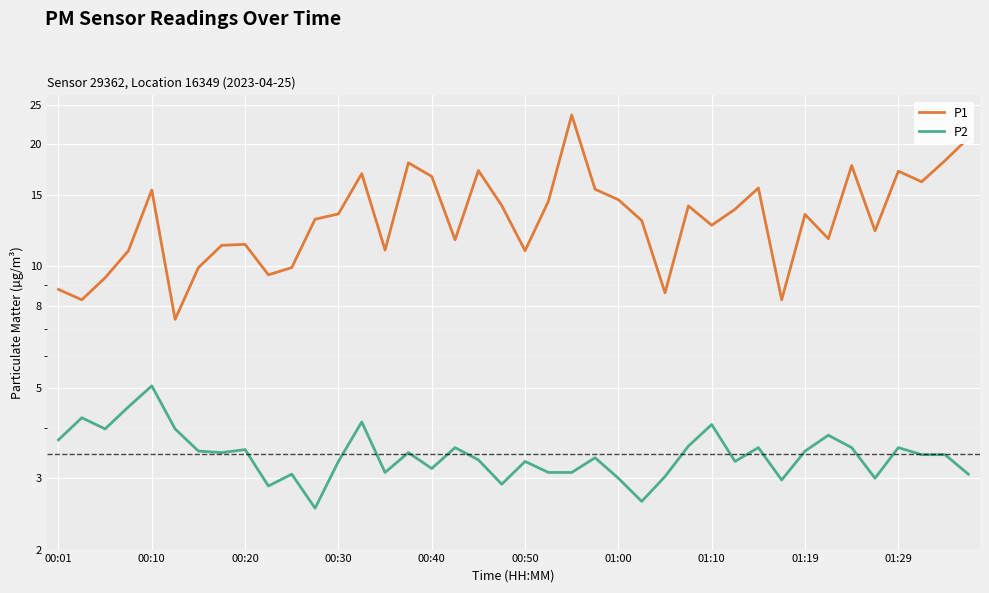

Reading right to left, extract all data points from this chart.

P1: 20.7	18.2	16.2	17.2	12.2	17.7	11.7	13.4	8.3	15.6	13.8	12.6	14.1	8.6	13.0	14.6	15.5	23.6	14.5	10.9	14.1	17.2	11.6	16.7	18.0	11.0	16.9	13.5	13.1	9.9	9.5	11.3	11.3	9.9	7.4	15.4	10.9	9.4	8.3	8.8
P2: 3.1	3.4	3.4	3.6	3.0	3.6	3.8	3.5	3.0	3.6	3.3	4.1	3.6	3.0	2.6	3.0	3.4	3.1	3.1	3.3	2.9	3.3	3.6	3.2	3.5	3.1	4.1	3.3	2.5	3.1	2.9	3.5	3.5	3.5	4.0	5.1	4.5	4.0	4.2	3.7